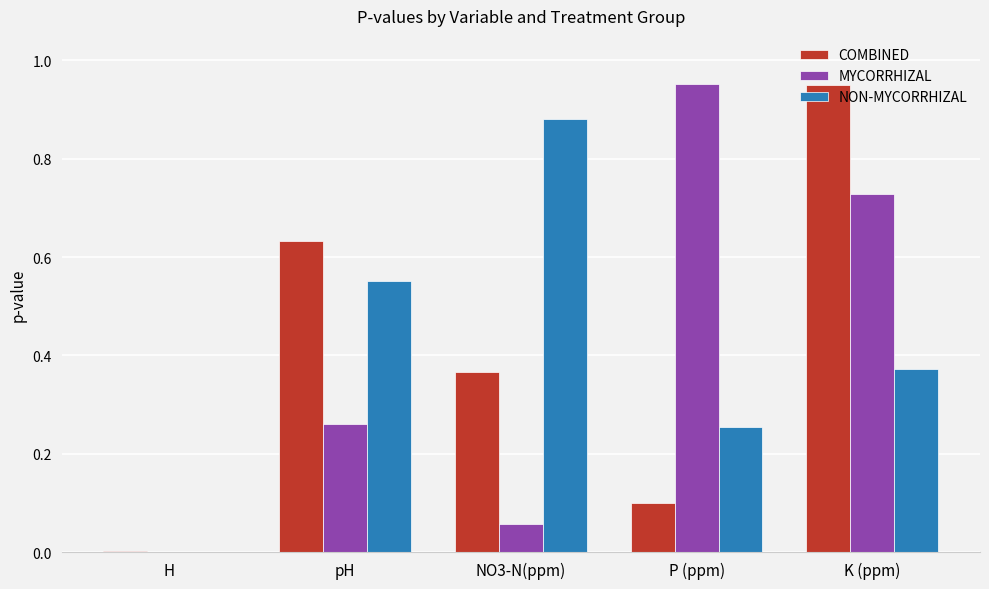

Which category has the highest value in the COMBINED series?

K (ppm)